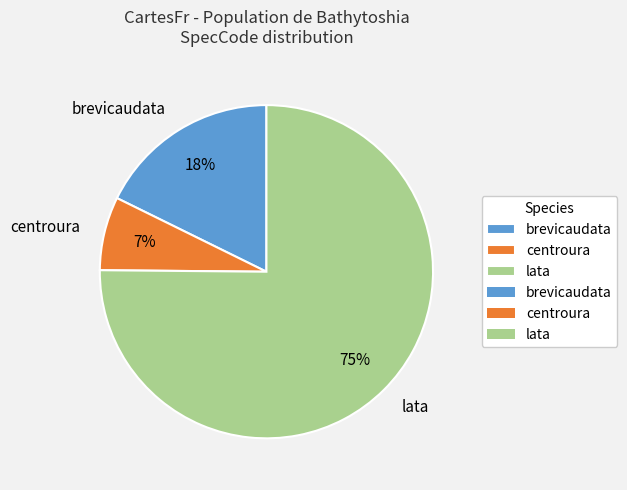

What percentage is the brevicaudata slice, to the nearest percent?

18%